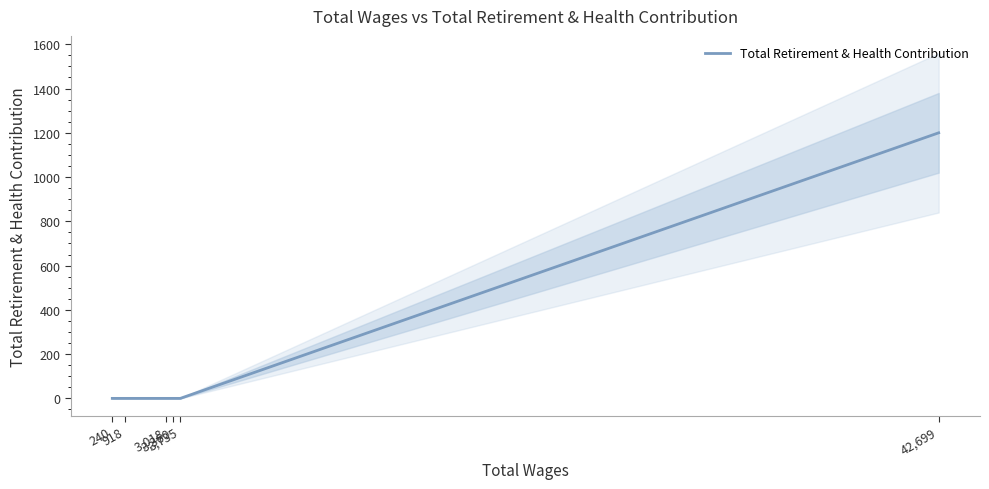

What is the label of the 3rd point from the left?

3,360